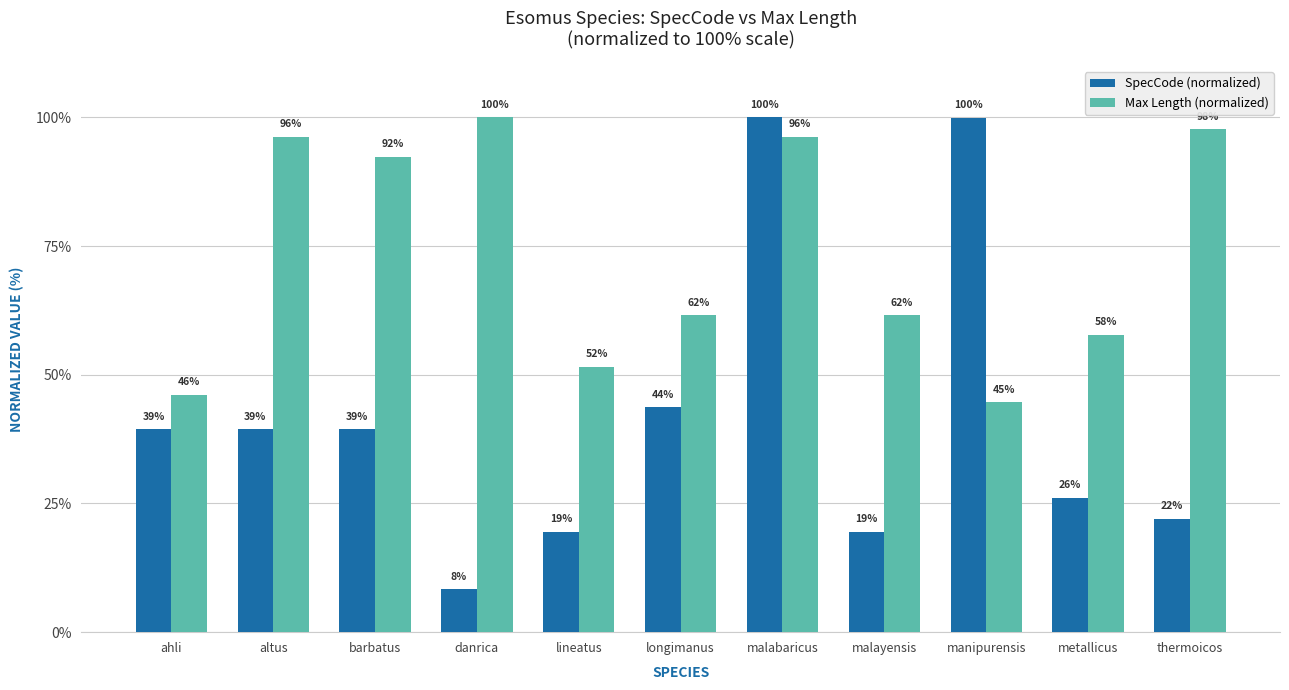

Does the chart contain any negative values?

No